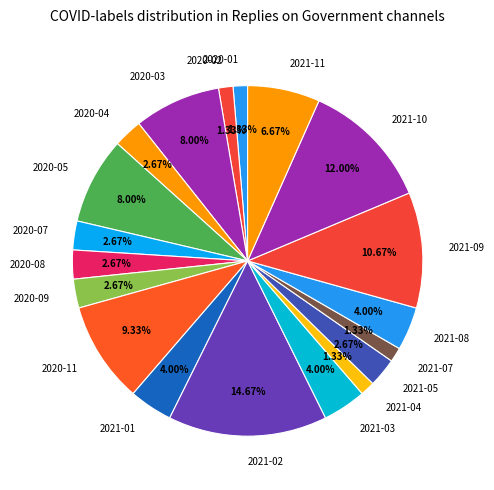

Does 2021-03 represent more than half of the total?

No